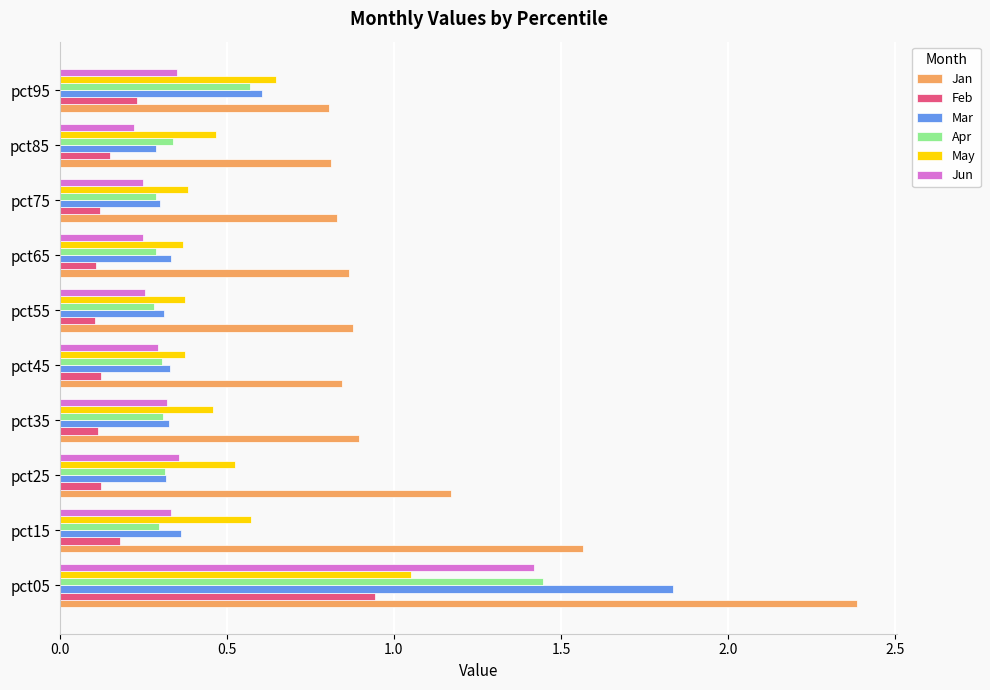

What is the sum of all May values?

5.2